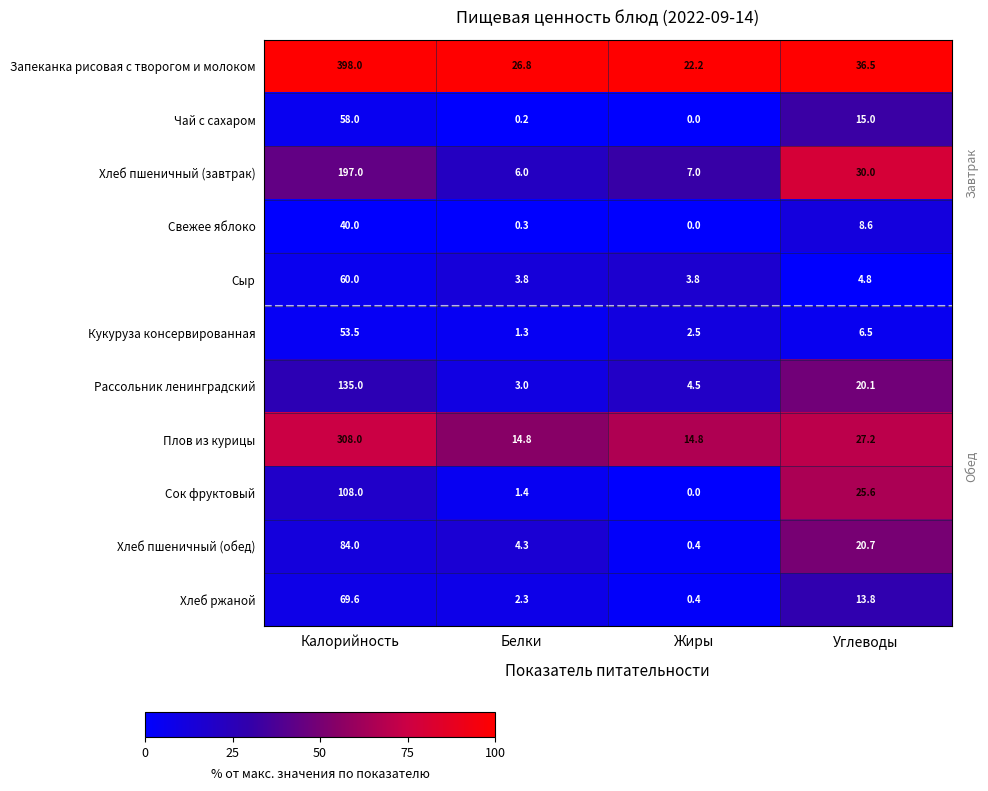

Where does the Хлеб пшеничный (обед) series first go above 20?

Калорийность